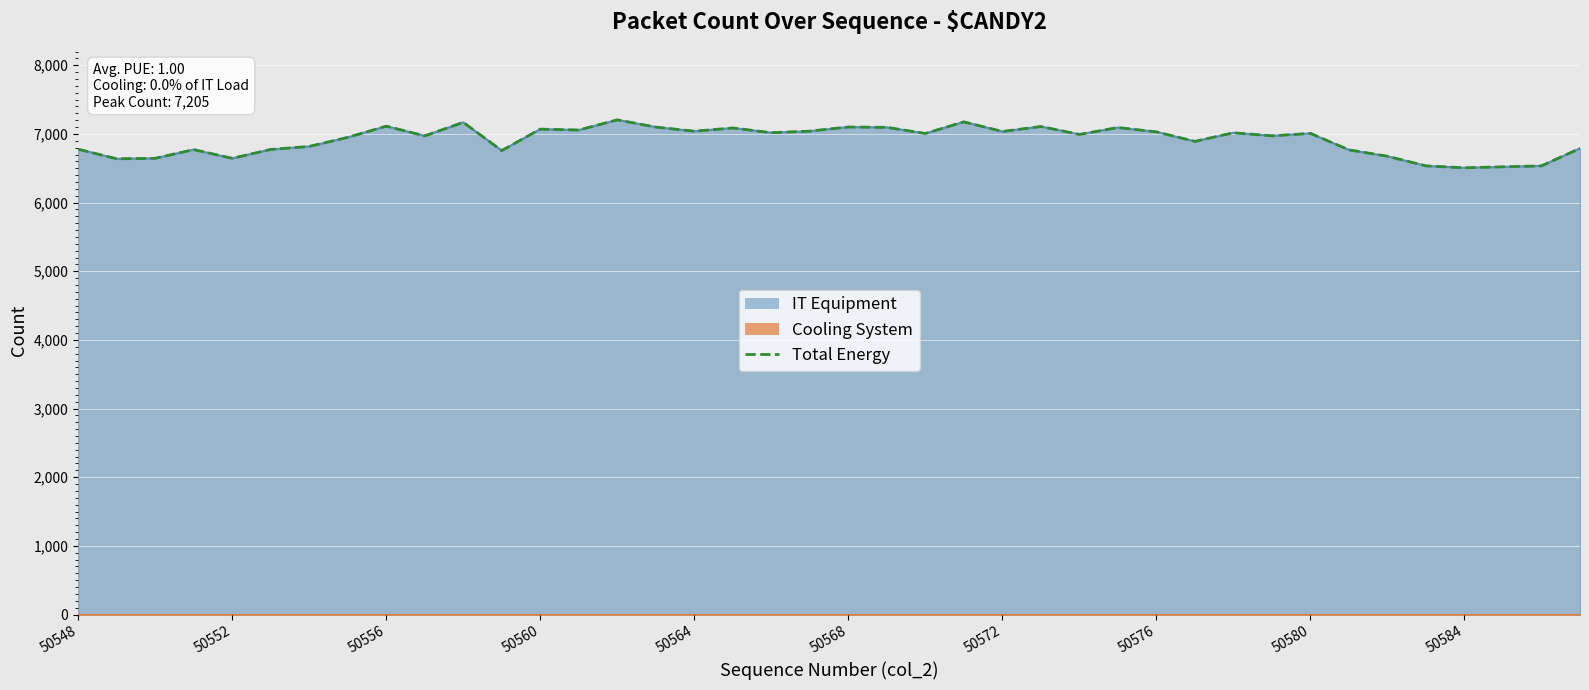

The value at 33 is 2968. True or false?

False